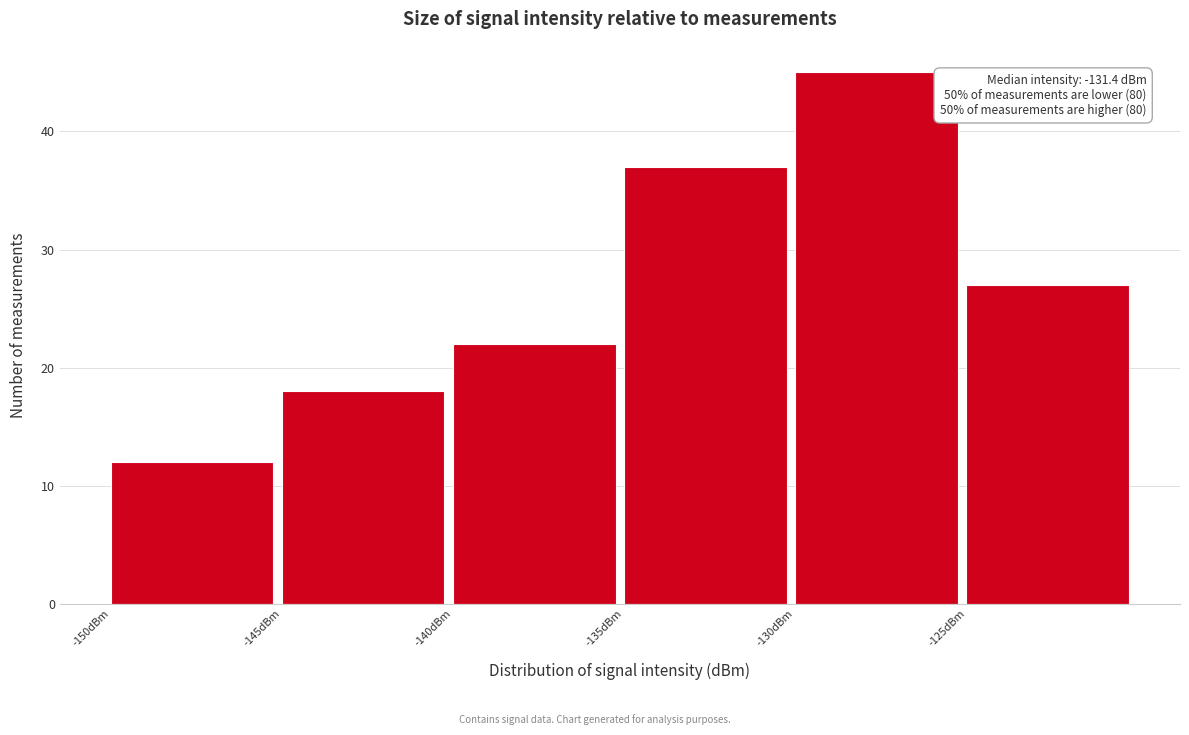

Over which range of the x-axis is the bar tallest?

-130 to -125